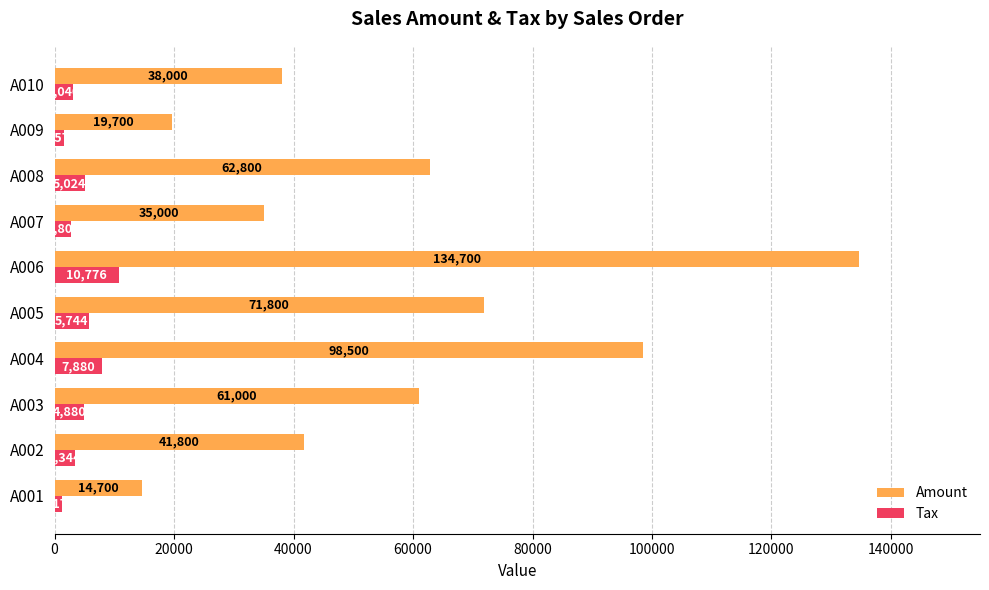

Which category has the lowest value in the Tax series?

A001